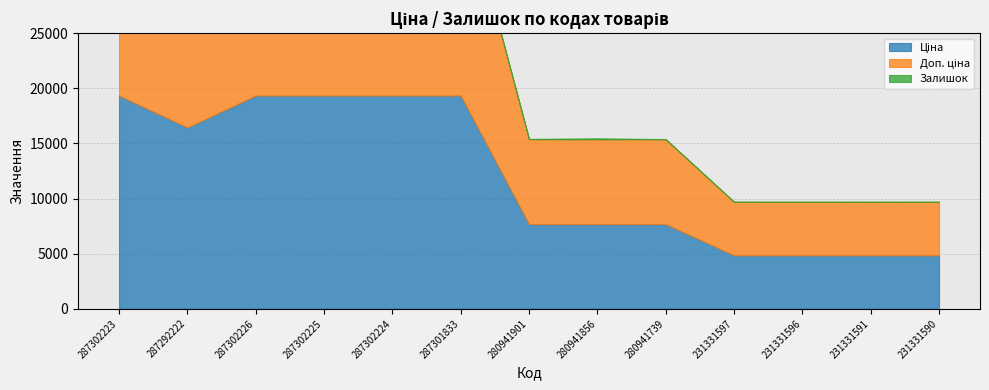

At how many categories does at least one series exceed 2937?

13